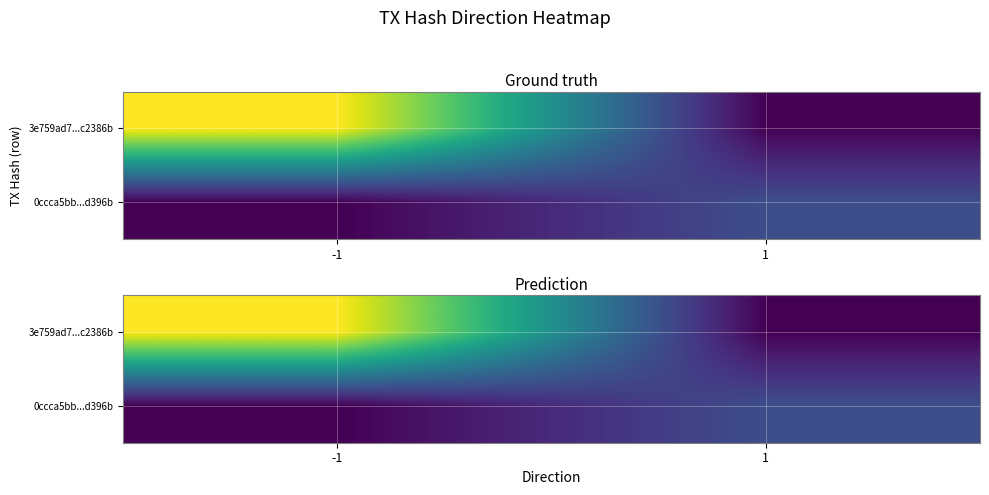

How many data points does each series have?

2